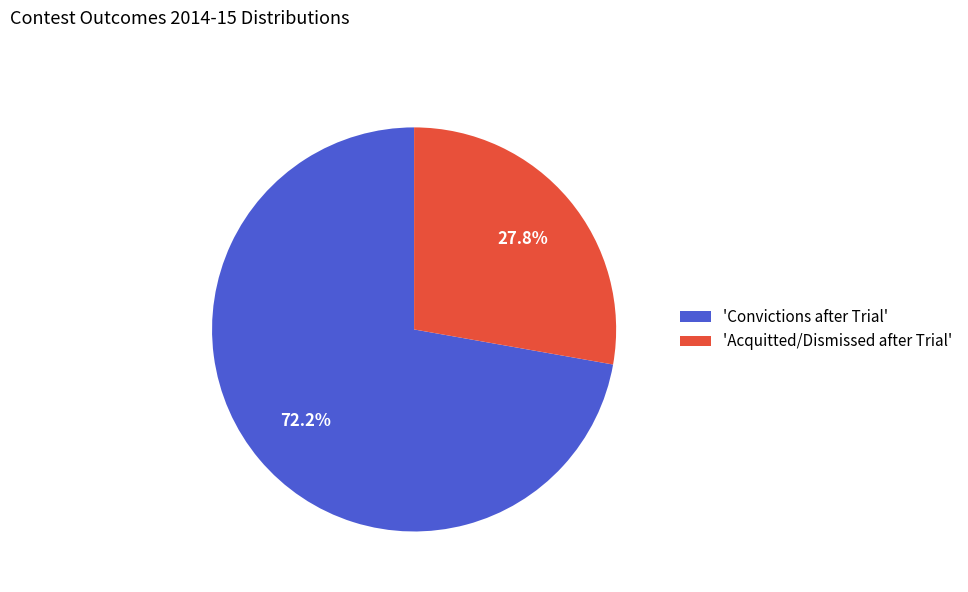

Rank the categories by value from lowest to highest.

'Acquitted/Dismissed after Trial', 'Convictions after Trial'